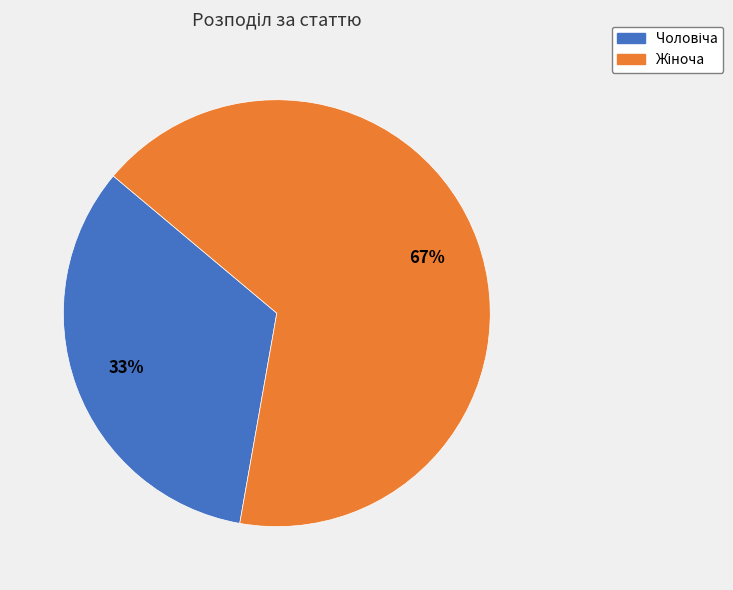

Is there any slice that represents more than half of the pie?

Yes